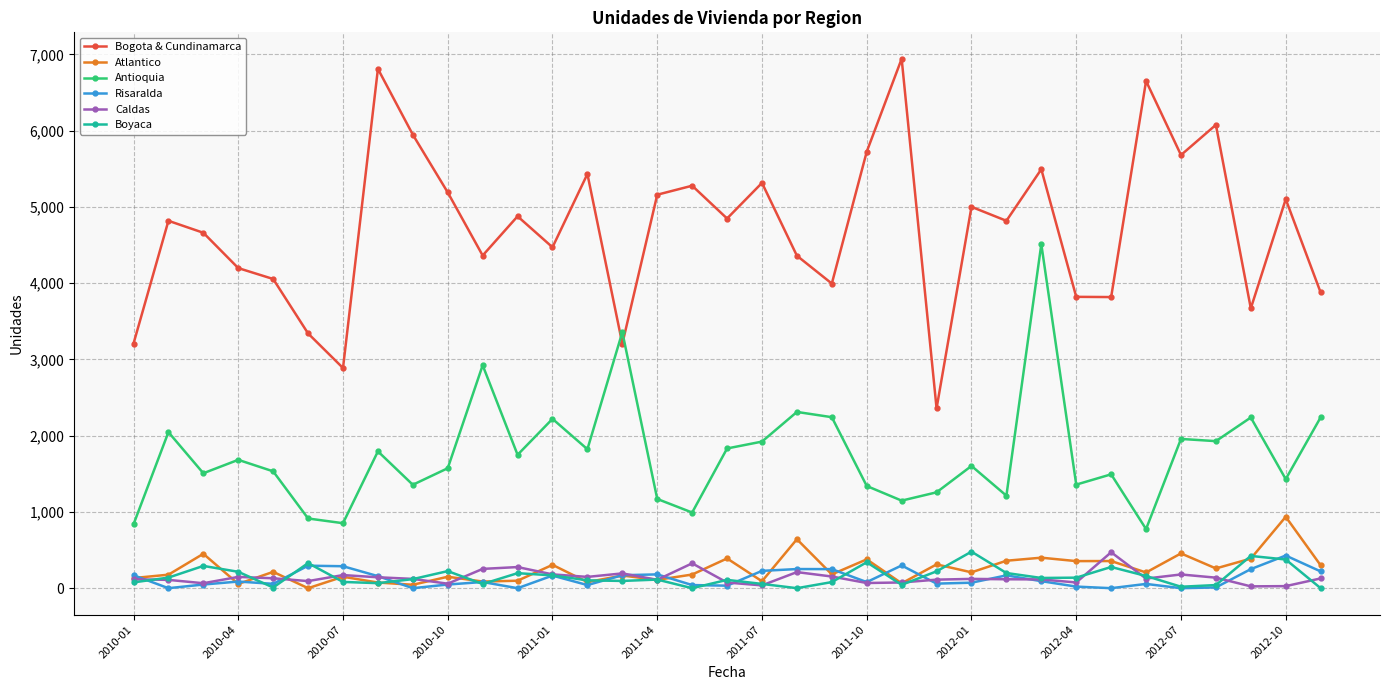

In Antioquia, how many points are higher than both neighbors (excluding endpoints)?

12